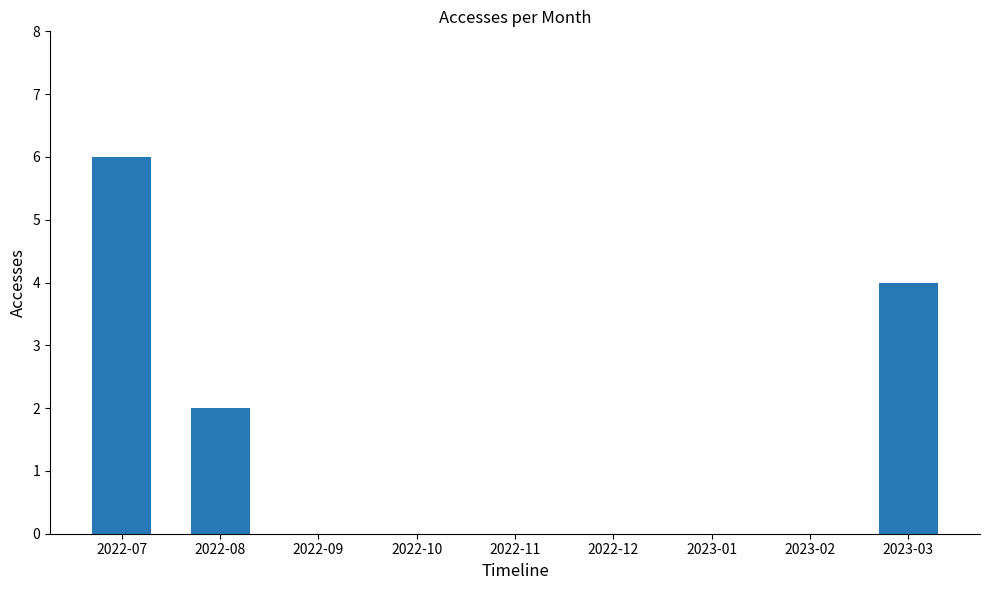

Reading left to right, what are all the values shown in this chart?

2022-07=6	2022-08=2	2022-09=0	2022-10=0	2022-11=0	2022-12=0	2023-01=0	2023-02=0	2023-03=4